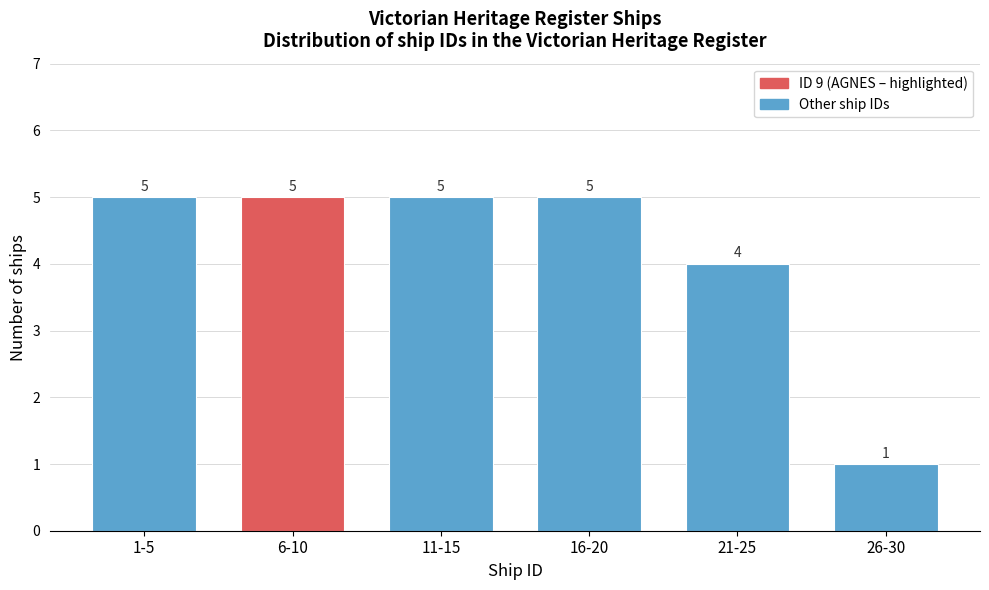

Reading right to left, list all the values displayed in this chart.

1	4	5	5	5	5